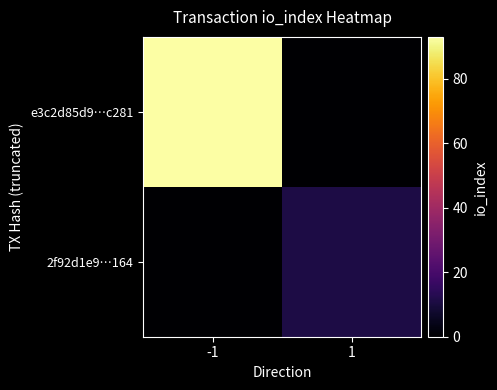

Rank the series by their maximum value, from lowest to highest.

2f92d1e9…164, e3c2d85d9…c281